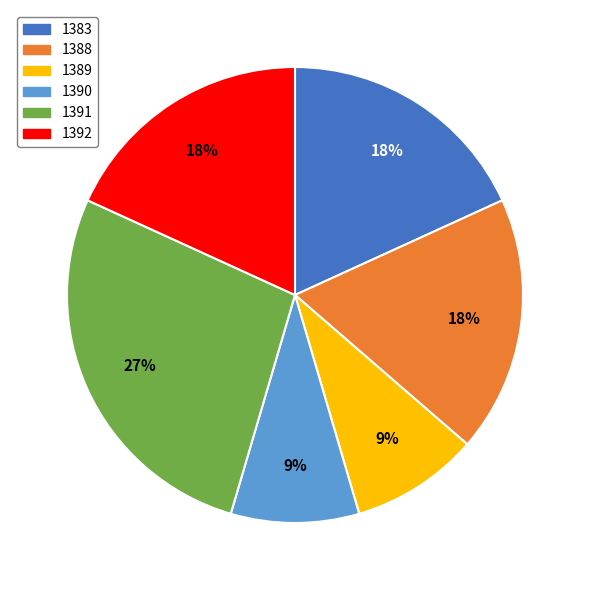

Is 1390 the majority of the pie?

No